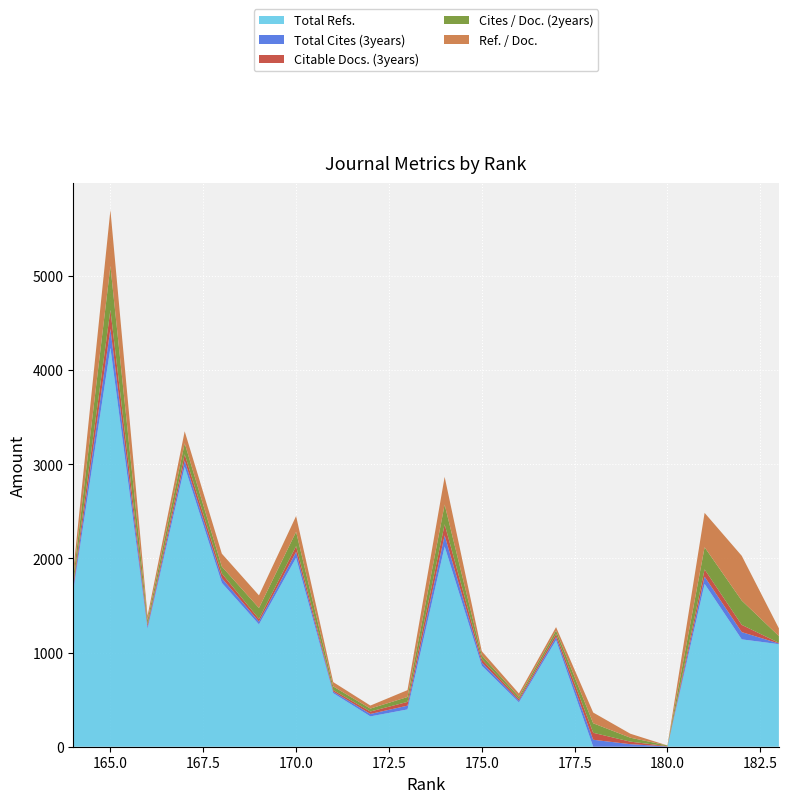

Reading left to right, list all the values displayed in this chart.

Total Refs.: 183=1089	182=1140	181=1729	180=0	179=0	178=0	177=1131	176=471	175=860	174=2126	173=396	172=322	171=569	170=2006	169=1299	168=1740	167=2973	166=1252	165=4236	164=1656
Total Cites (3years): 183=7	182=77	181=77	180=3	179=27	178=74	177=33	176=18	175=35	174=118	173=40	172=26	171=16	170=62	169=29	168=50	167=66	166=24	165=201	164=37
Citable Docs. (3years): 183=7	182=77	181=77	180=3	179=27	178=74	177=33	176=18	175=35	174=118	173=40	172=26	171=16	170=62	169=29	168=50	167=66	166=24	165=201	164=37
Cites / Doc. (2years): 183=72	182=258	181=235	180=7	179=42	178=101	177=36	176=23	175=40	174=209	173=52	172=31	171=39	170=152	169=116	168=73	167=117	166=43	165=466	164=64
Ref. / Doc.: 183=82	182=475	181=365	180=0	179=42	178=114	177=37	176=35	175=44	174=294	173=73	172=32	171=46	170=167	169=134	168=137	167=127	166=47	165=595	164=69